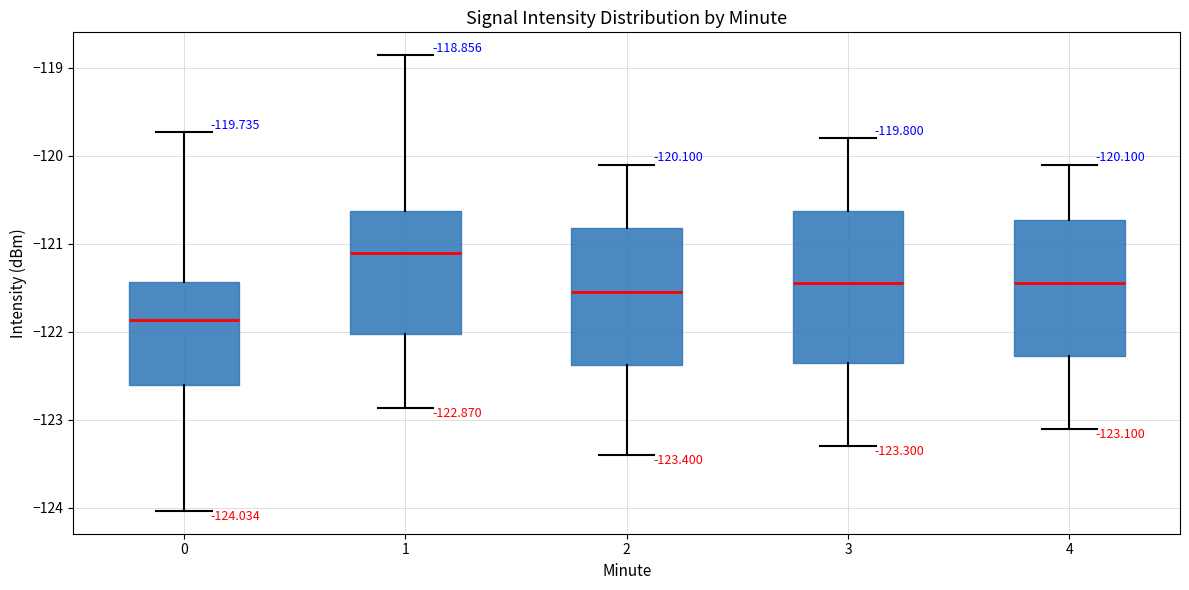

Which box is the tallest, from its lower edge to its upper edge?

3